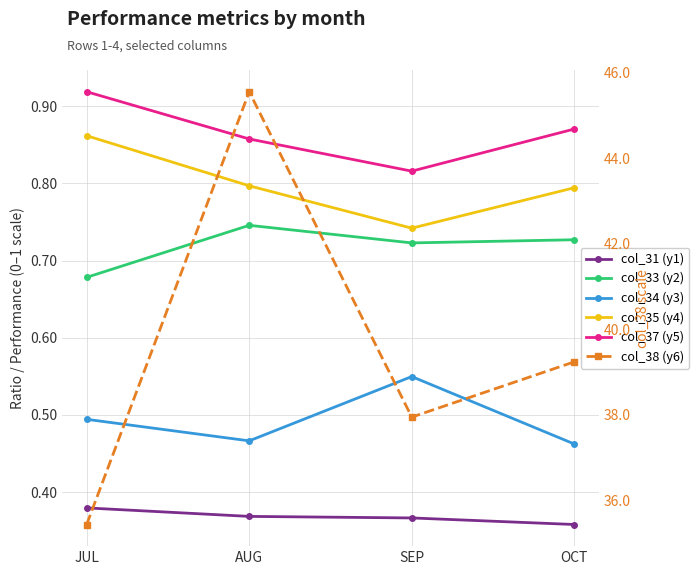

True or false: col_35 (y4) and col_31 (y1) intersect in this chart.

False